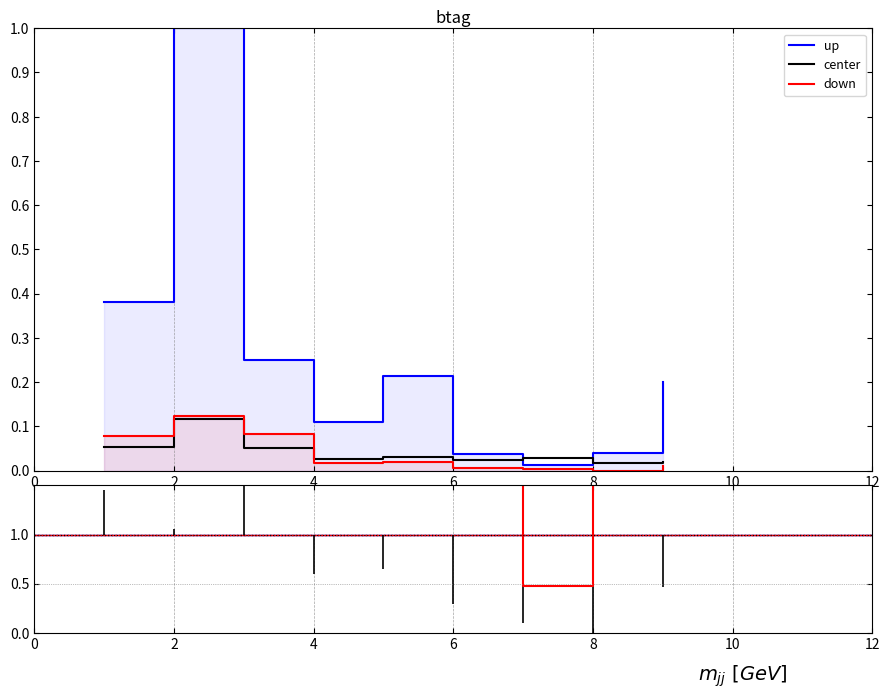

How many H index values are between 0 and 1?

9